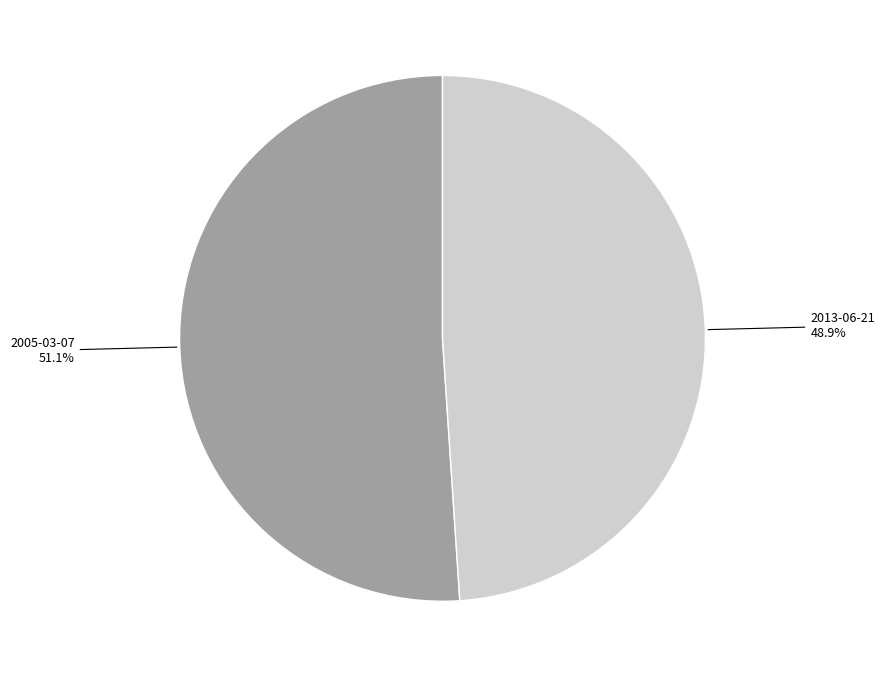

Is there any slice that represents more than half of the pie?

Yes